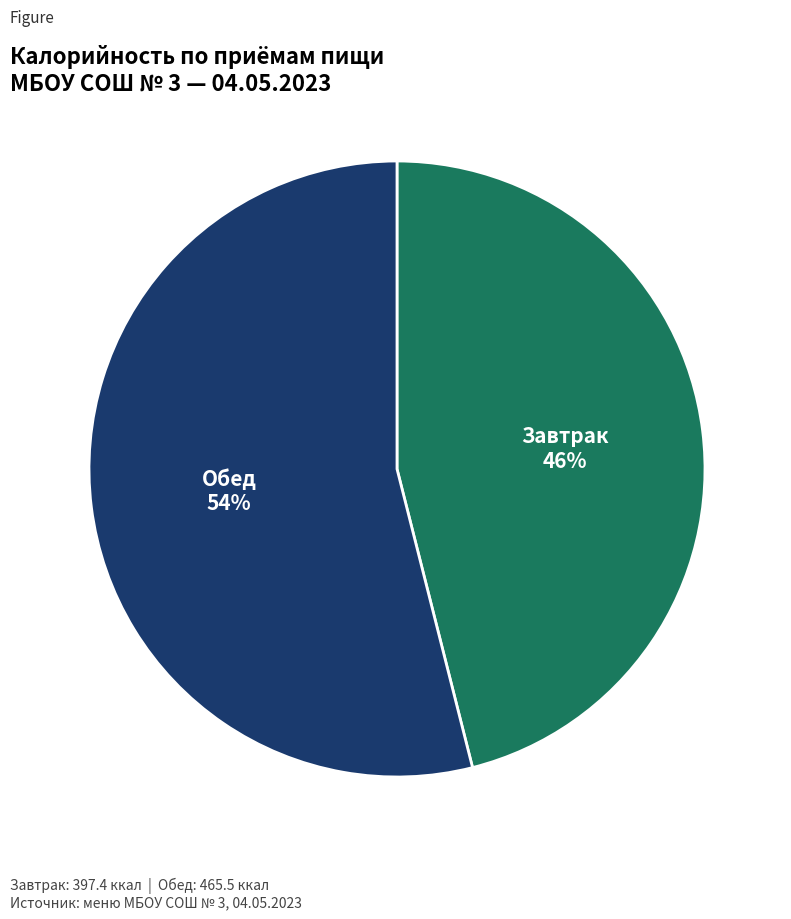

Which category has the biggest portion of the pie?

Обед